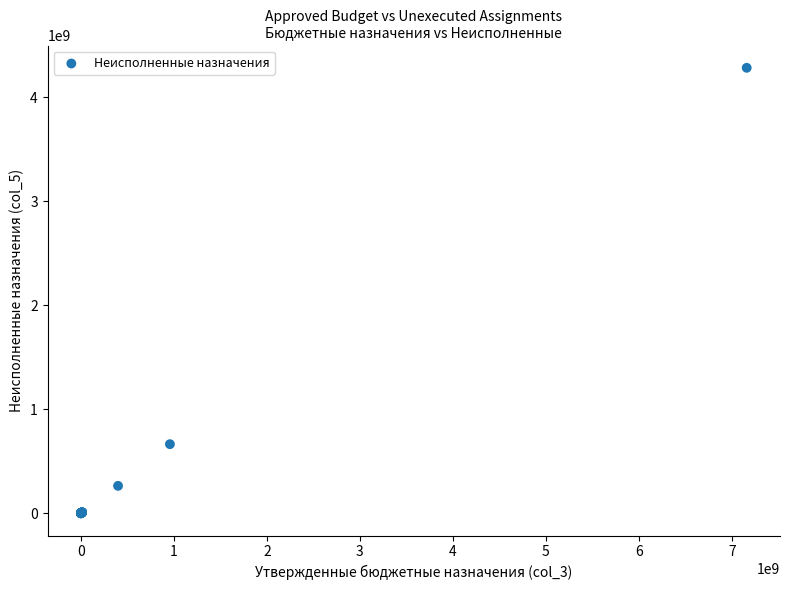

What Y value in the scatter plot is closest to 2142164764?

664395455.9